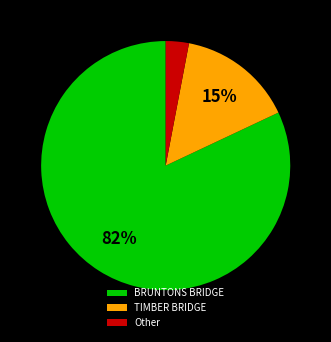

To the nearest percent, what is the average slice percentage?

33%